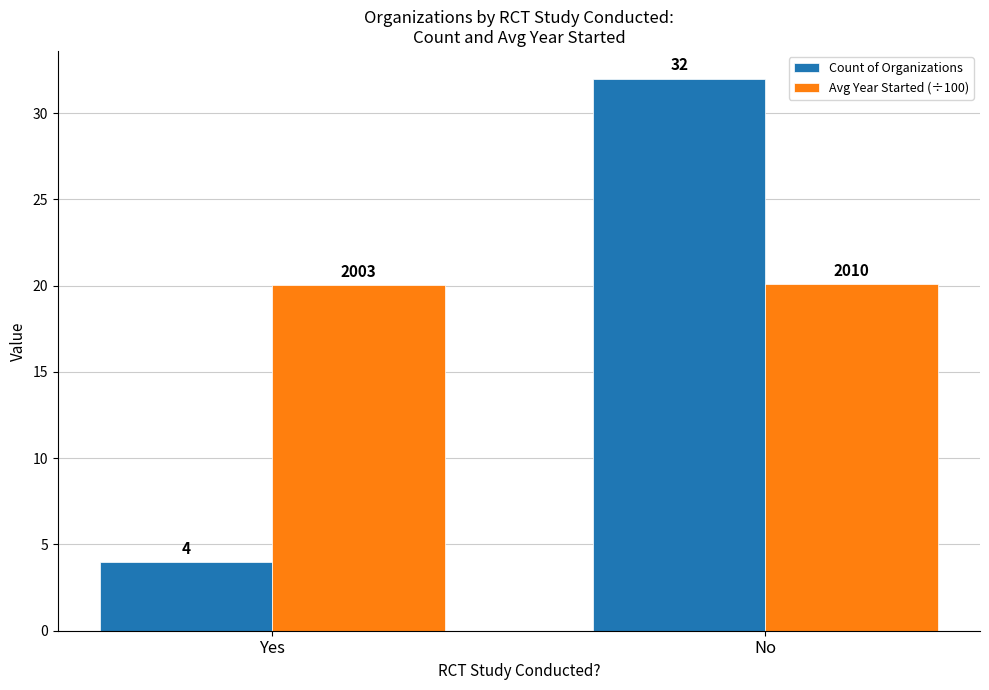

How many values in the Count of Organizations series are below 32?

1